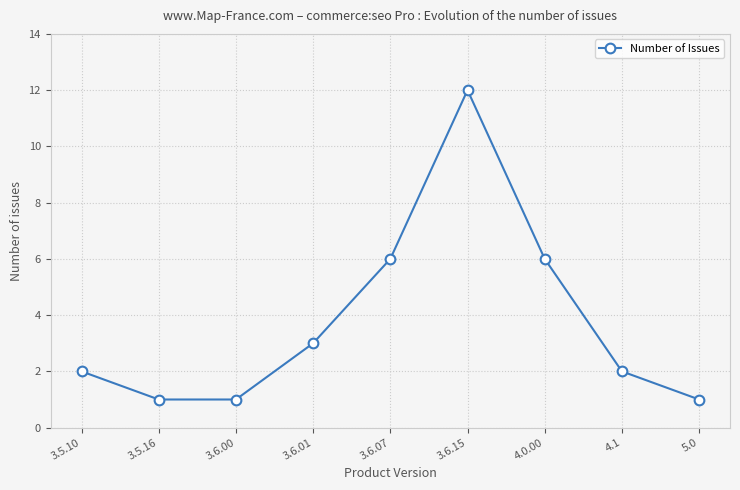

Count the number of data series in this chart.

1